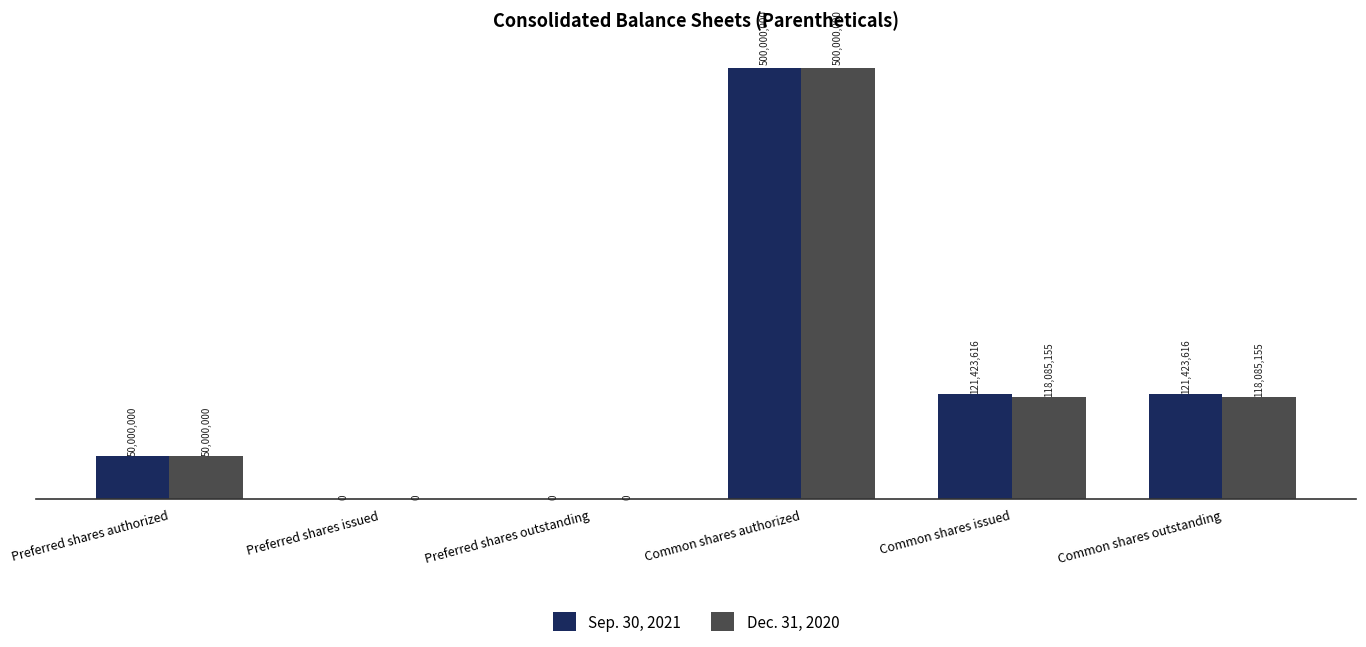

What value does the Sep. 30, 2021 series have at Common shares issued, to the nearest 10?

121423620